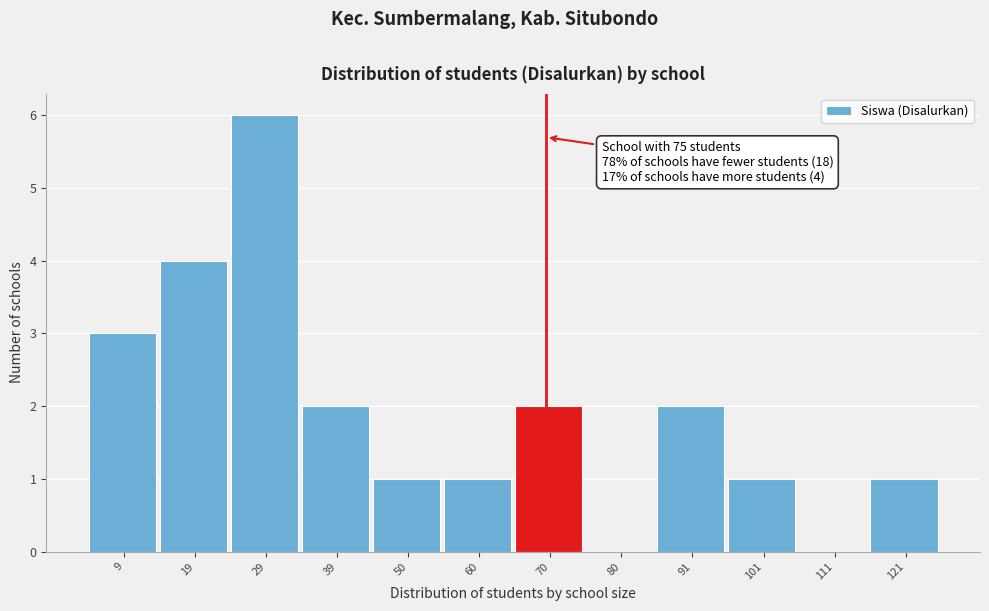

Reading left to right, transcribe all the data shown in this chart.

9=3	19=4	29=6	39=2	50=1	60=1	70=2	80=0	91=2	101=1	111=0	121=1